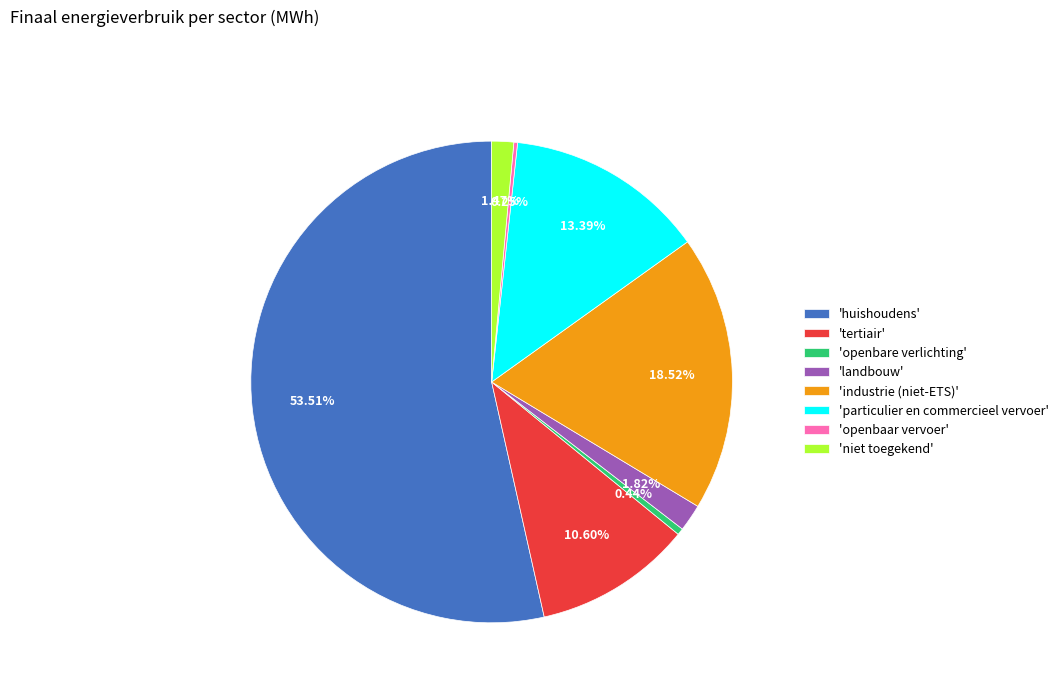

Is the sum of 'particulier en commercieel vervoer' and 'openbare verlichting' greater than half?

No